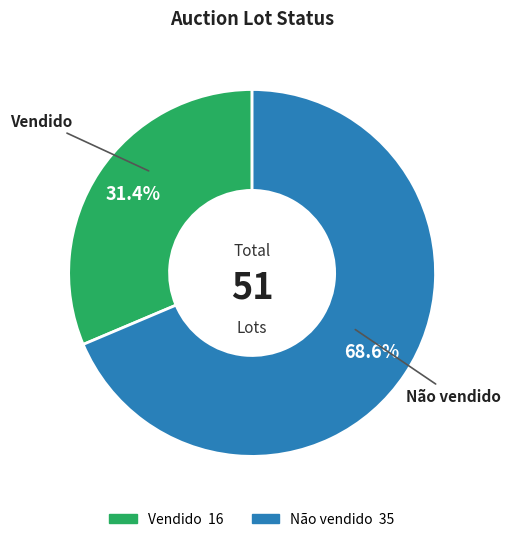

How many segments does this pie chart have?

2